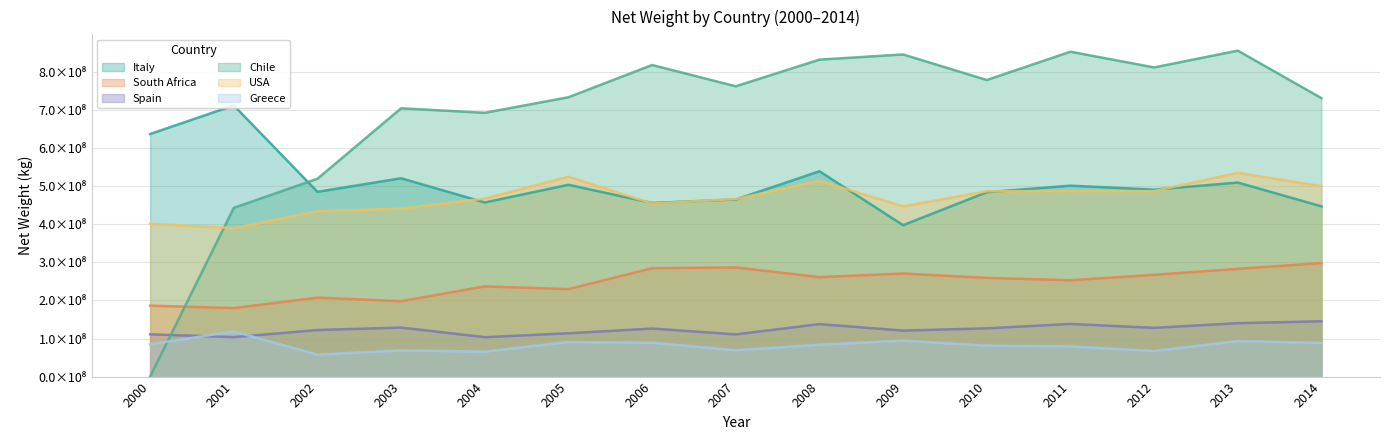

True or false: USA and South Africa cross at least once.

False